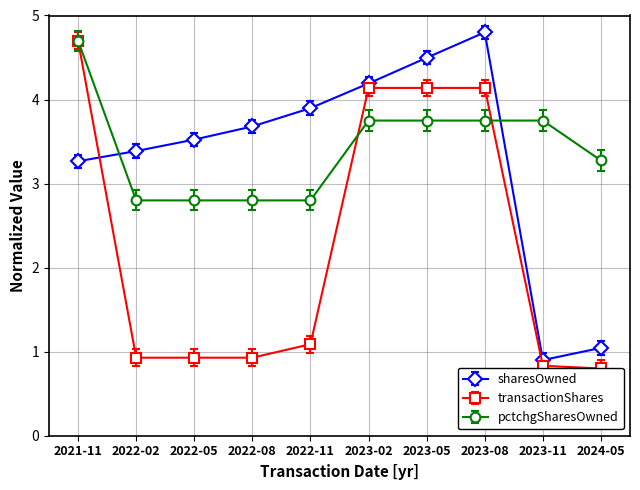

List the series in order of their peak value, lowest first.

transactionShares, pctchgSharesOwned, sharesOwnedFollowingTransaction